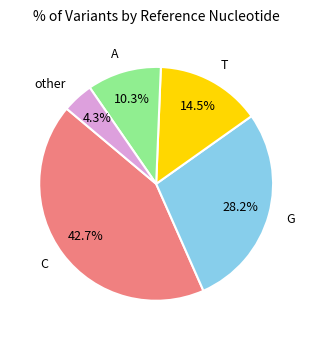

To the nearest percent, what portion does C represent?

43%